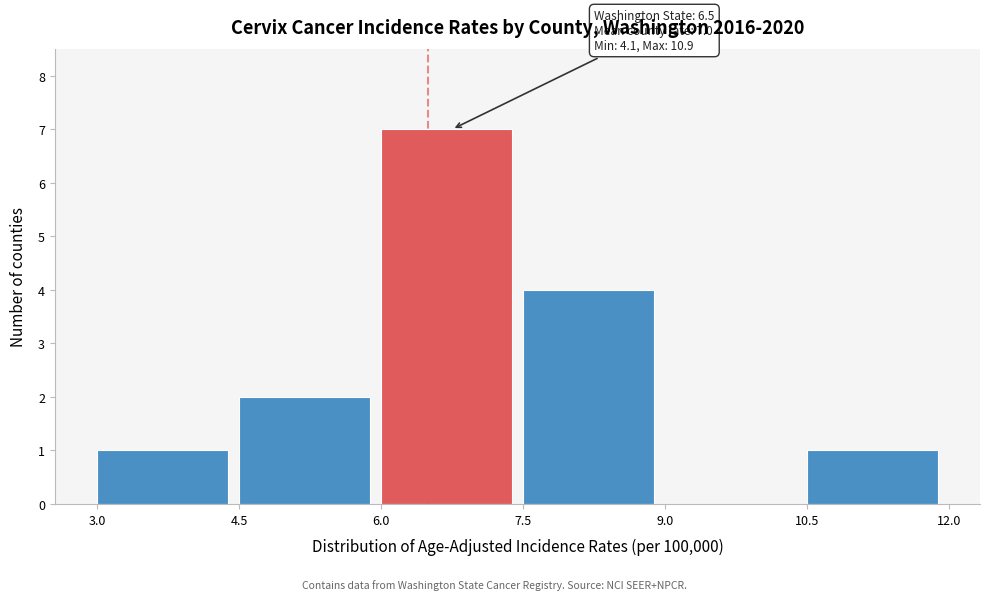

Which range on the x-axis has the tallest bar?

6.0 to 7.5